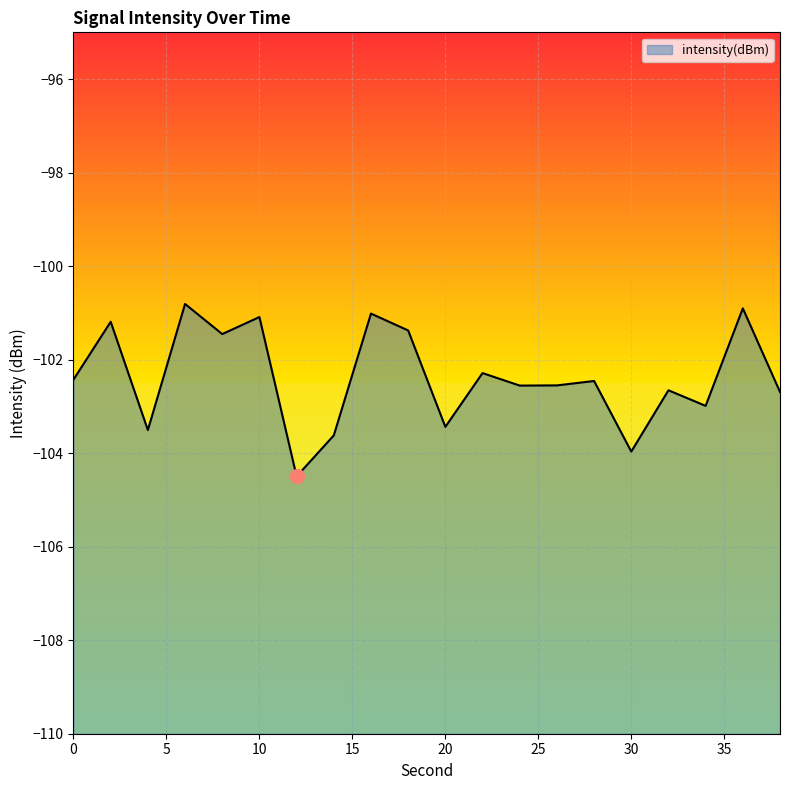

What is the average value?

-102.4